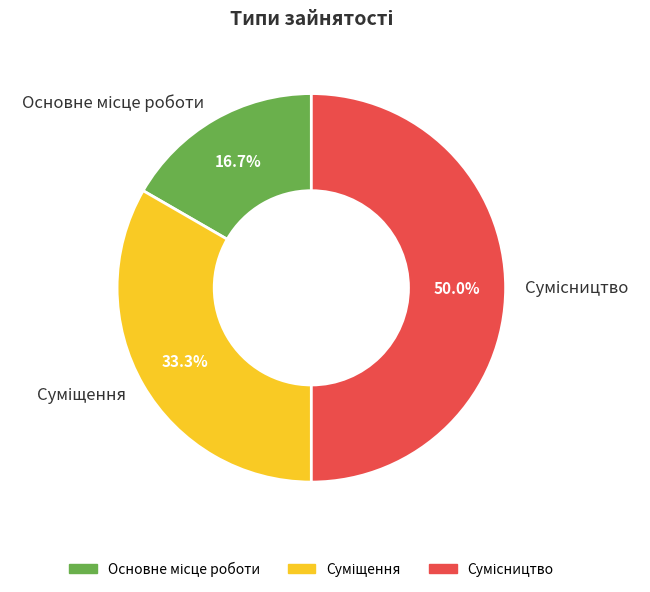

How many slices are in this pie chart?

3